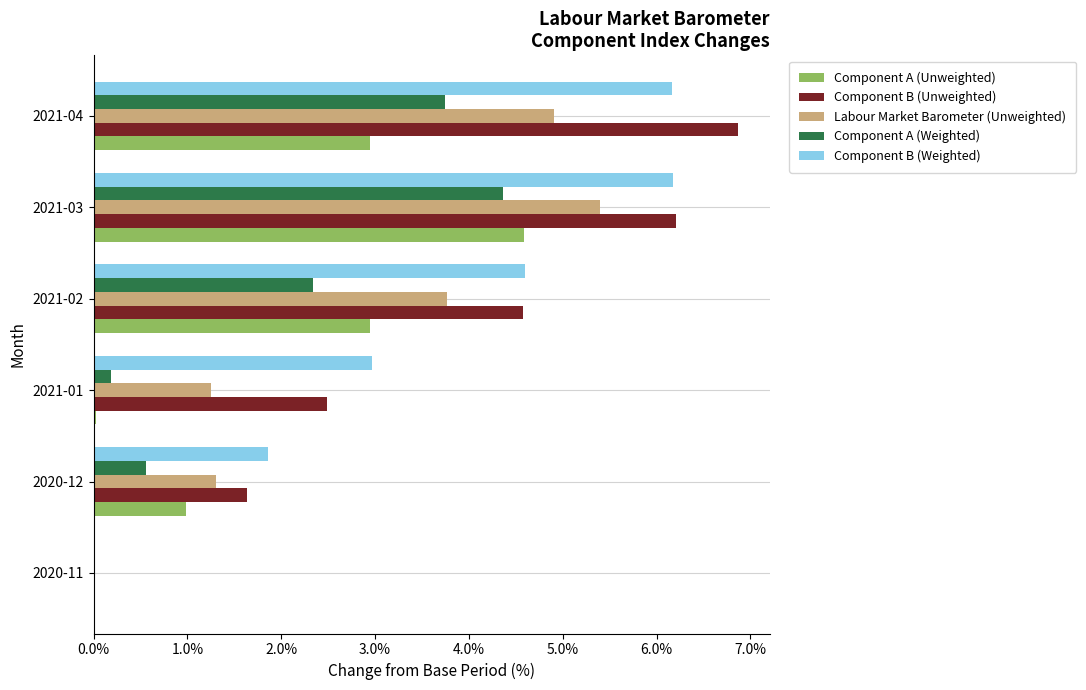

Is it true that Component B (Weighted) equals 0.0 at 2020-11?

True